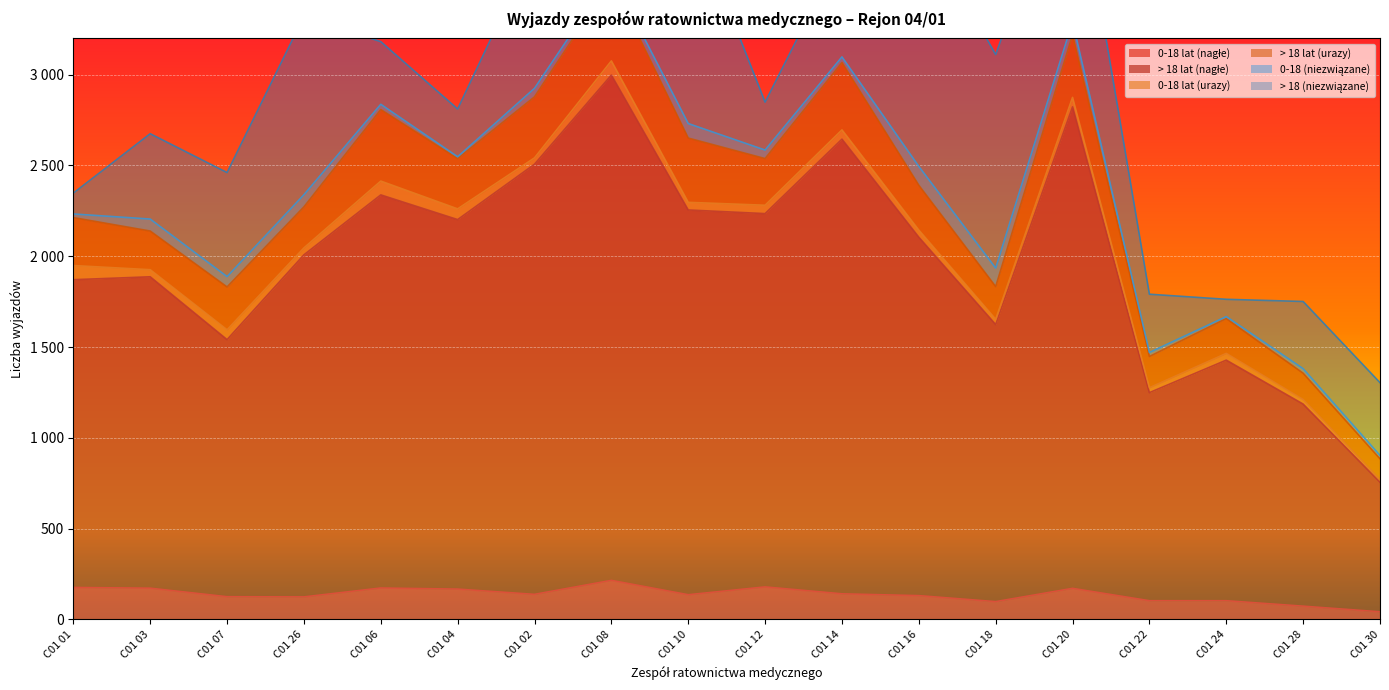

True or false: > 18 lat (urazy) has more than 0 points higher than both neighbors.

True